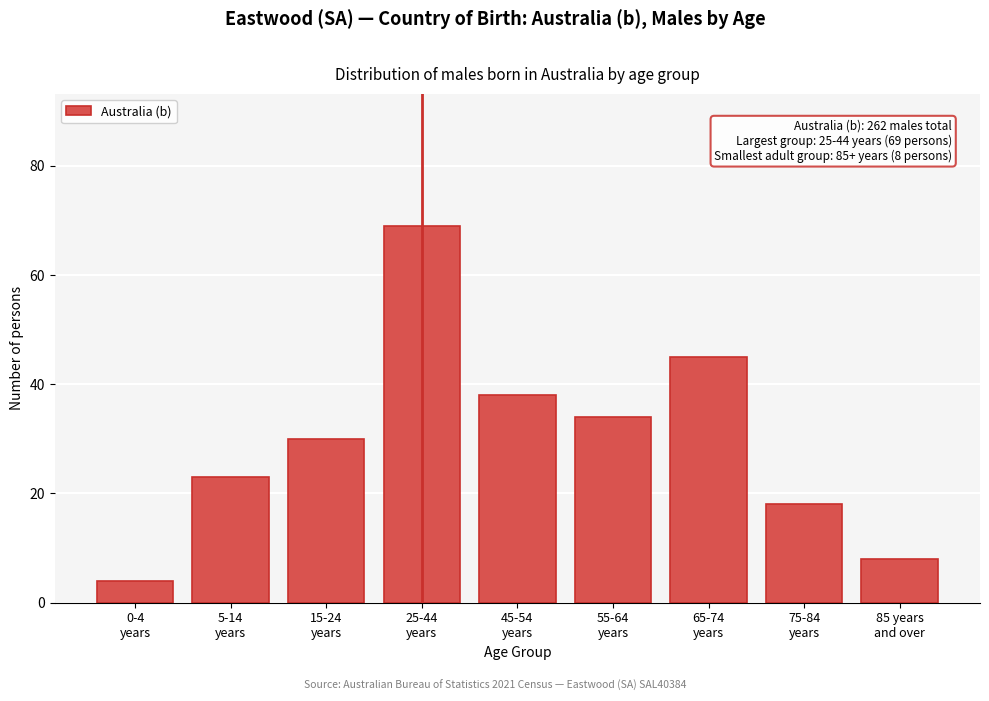

Reading left to right, extract all data points from this chart.

4	23	30	69	38	34	45	18	8